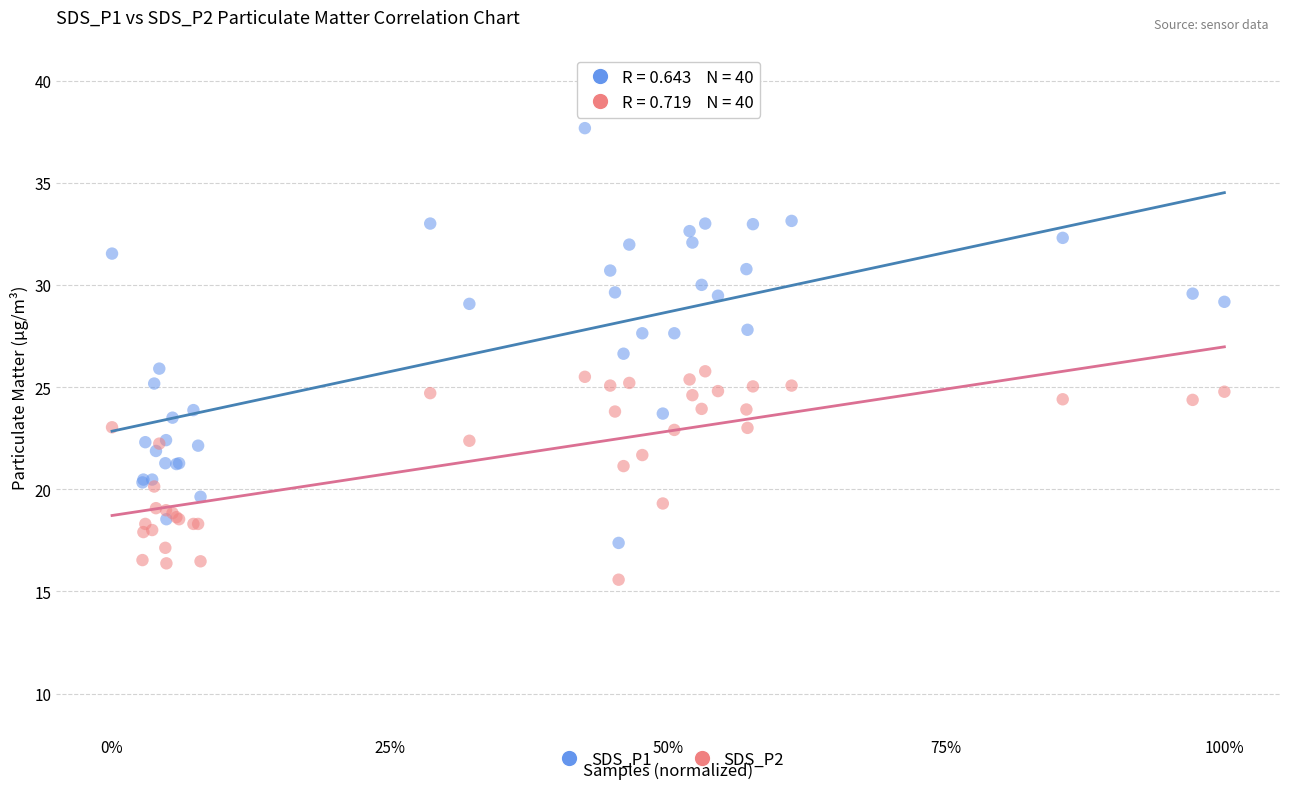

Which series has the widest spread of Y values?

SDS_P1